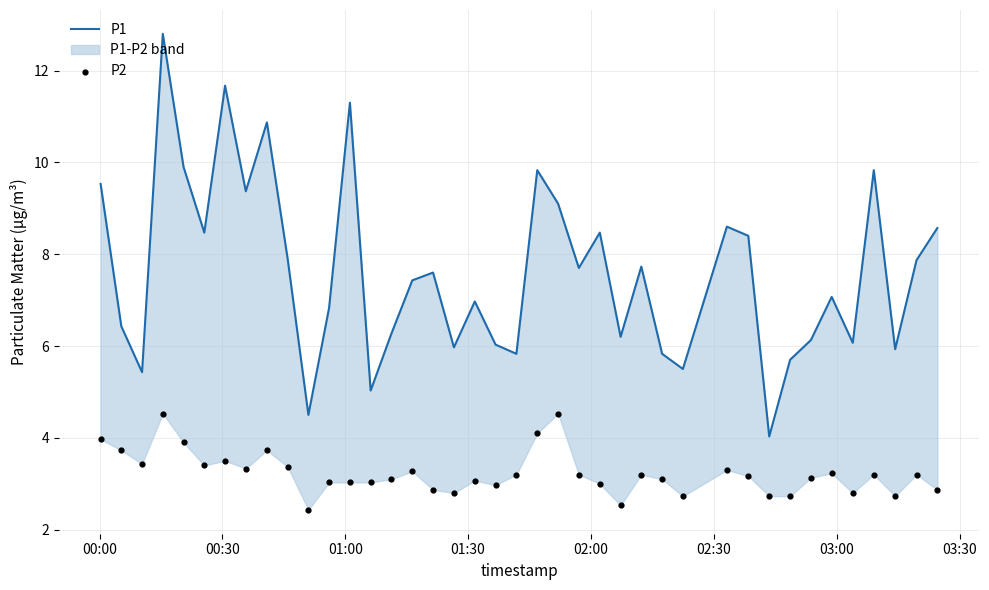

Which series has the largest total across all categories?

P1